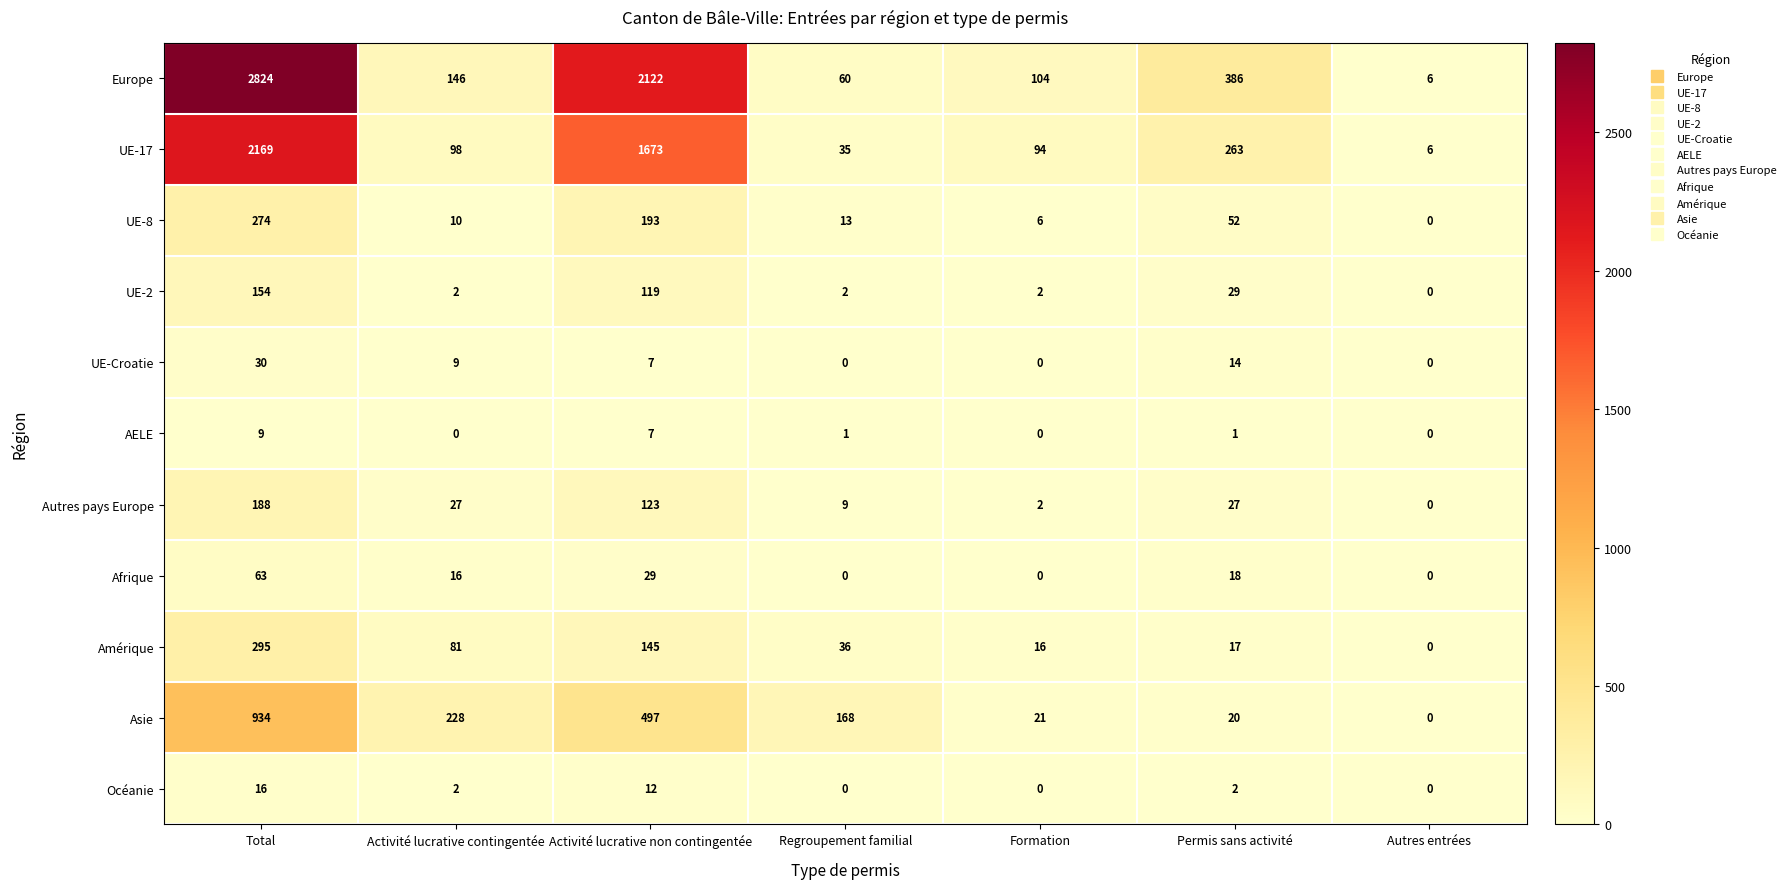

Where does the Océanie series first go above 2?

Total